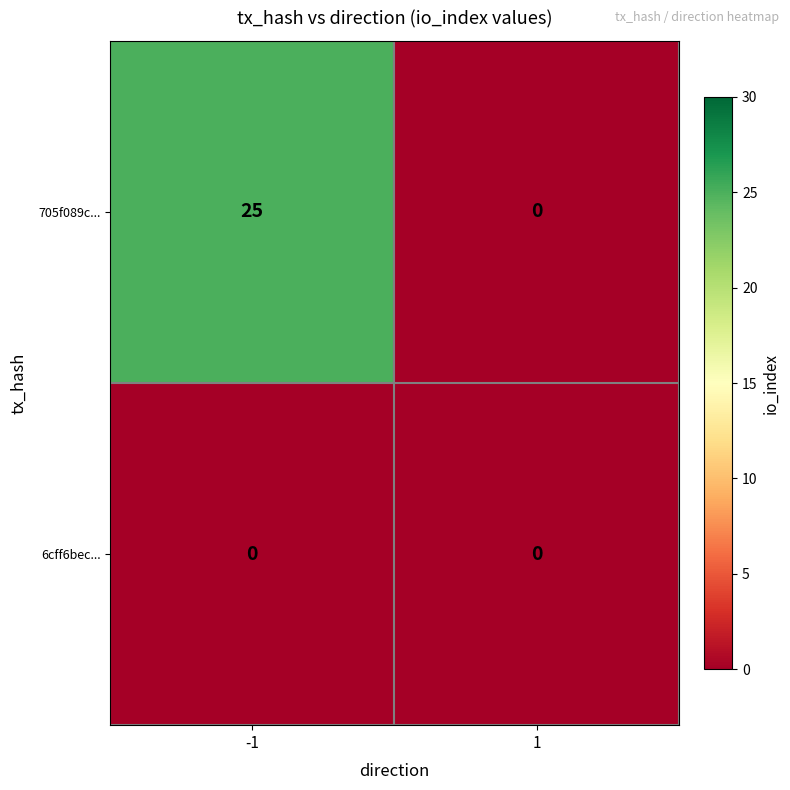

How many data points does each series have?

2